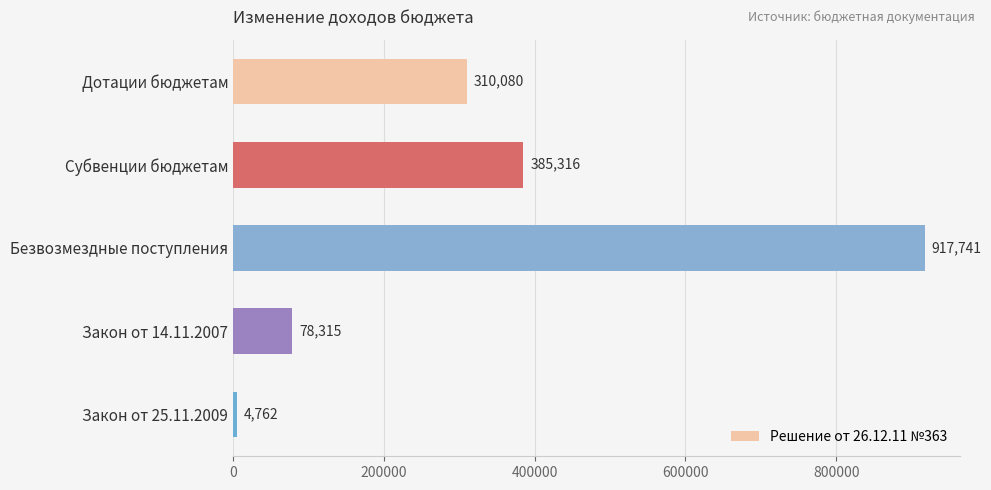

What is the ratio of the value at Дотации бюджетам to the value at Закон от 25.11.2009?

65.1